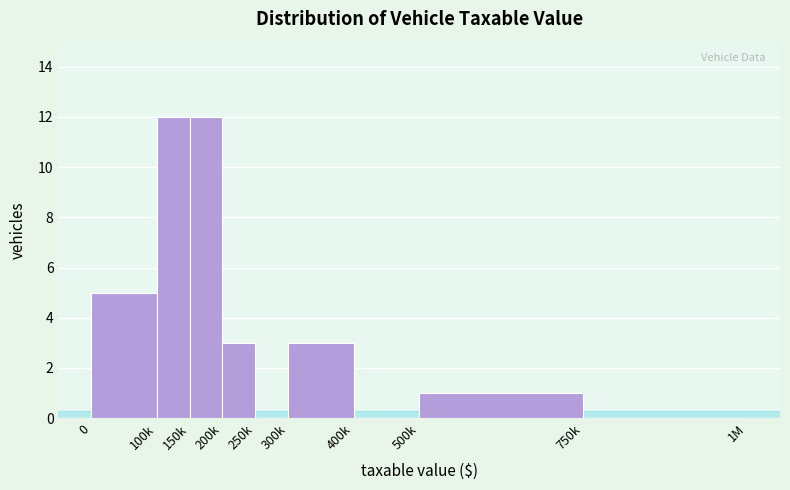

Reading left to right, extract all data points from this chart.

0=5	100k=12	150k=12	200k=3	250k=0	300k=3	400k=0	500k=1	750k=0